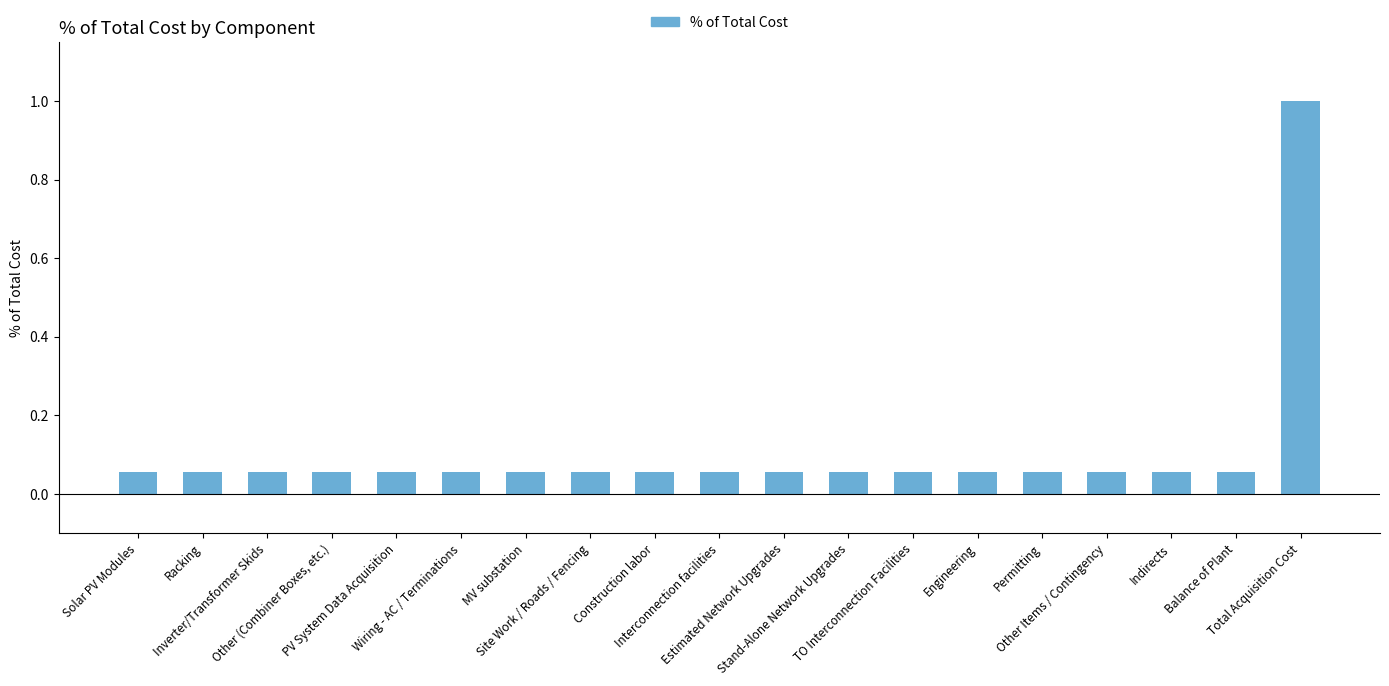

What is the maximum value shown in the chart?

1.0